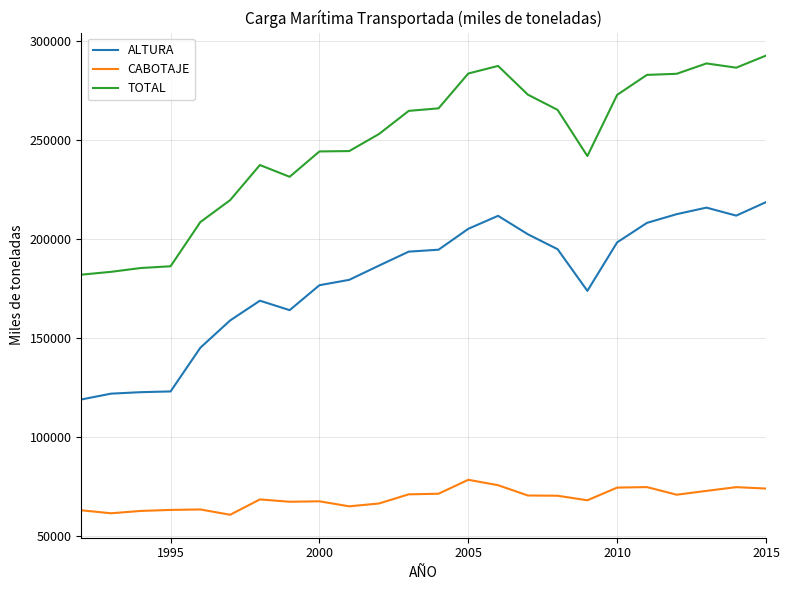

Which series has the largest range (max minus min)?

TOTAL